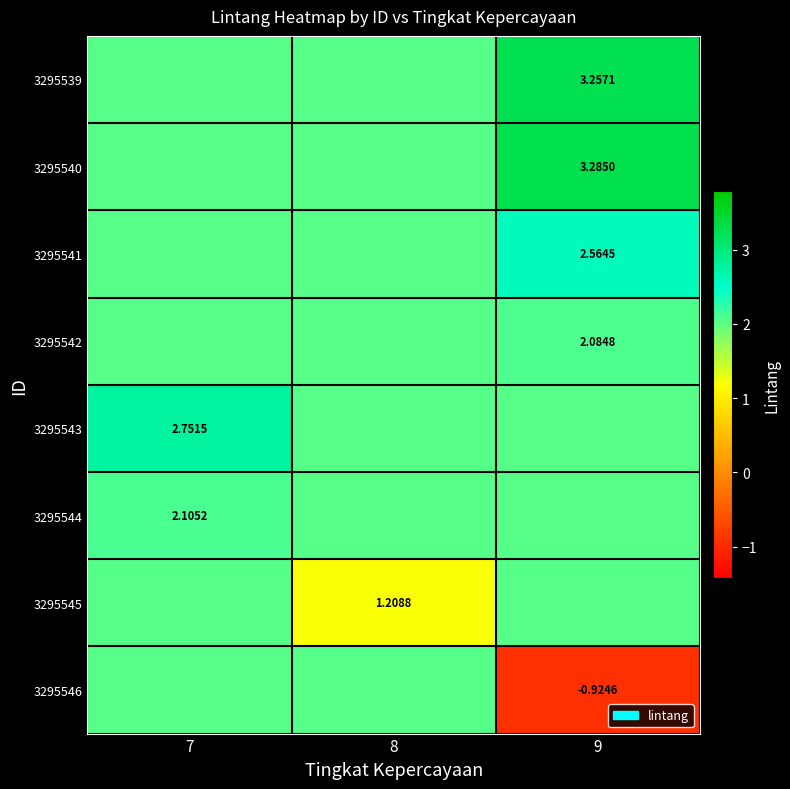

Is the value of 3295545 at 8 greater than the value of 3295544 at 7?

No